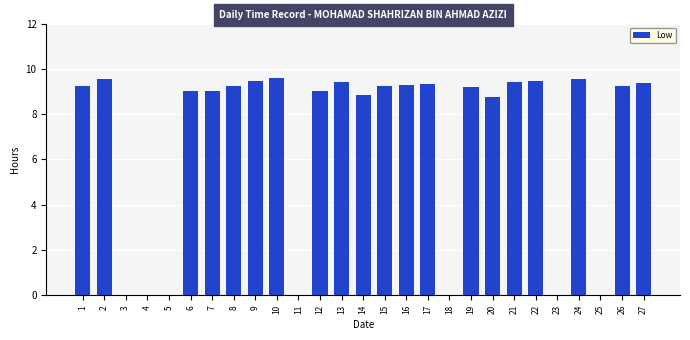

What is the sum of the values at 14 and 15?

18.1